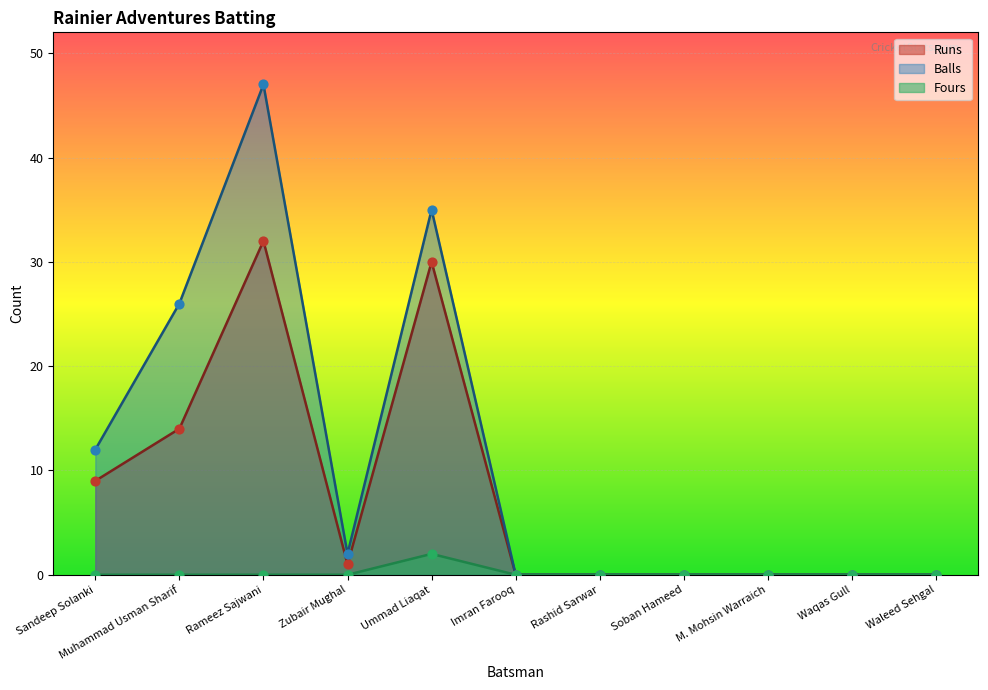

Which series has the largest total across all categories?

Balls